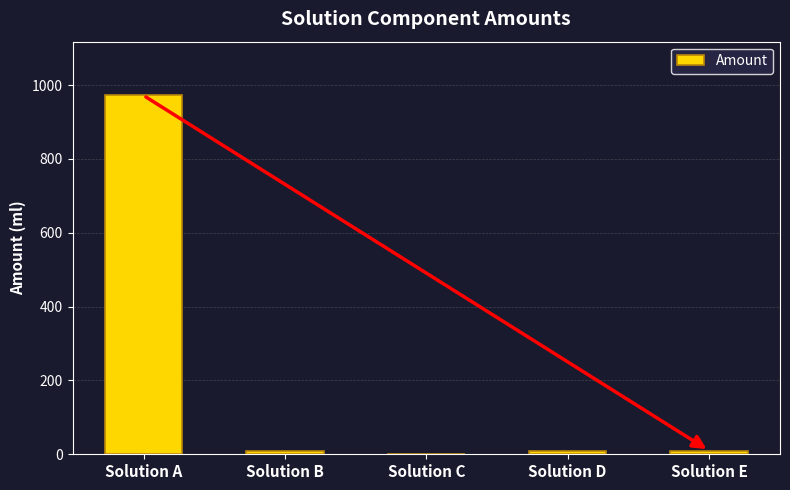

True or false: the data shows 1327 at Solution A.

False